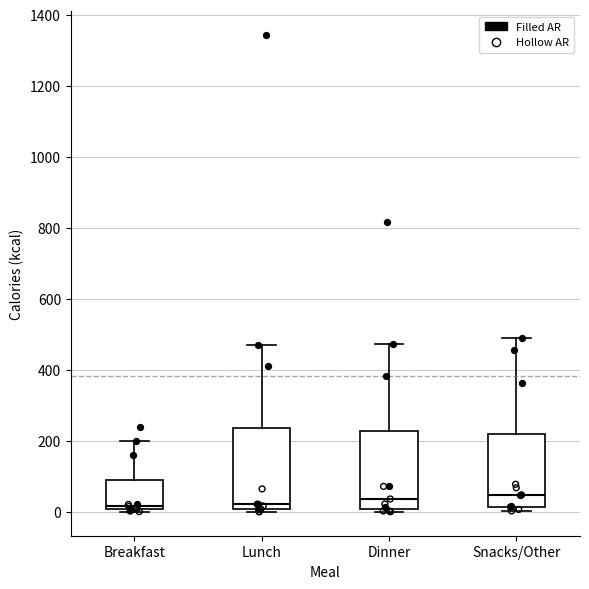

Reading left to right, read every box against the y-axis: the position of its median line, the range the box covers, and the ends of its whiskers. The values are not printed on the chart, so give them approximately, as read against the axis.

Breakfast: median 20, box 0 to 100, whiskers 0 (just below the box's lower edge) to 200
Lunch: median 20, box 0 to 240, whiskers 0 (just below the box's lower edge) to 480
Dinner: median 40, box 0 to 220, whiskers 0 (just below the box's lower edge) to 480
Snacks/Other: median 40, box 20 to 220, whiskers 0 to 500